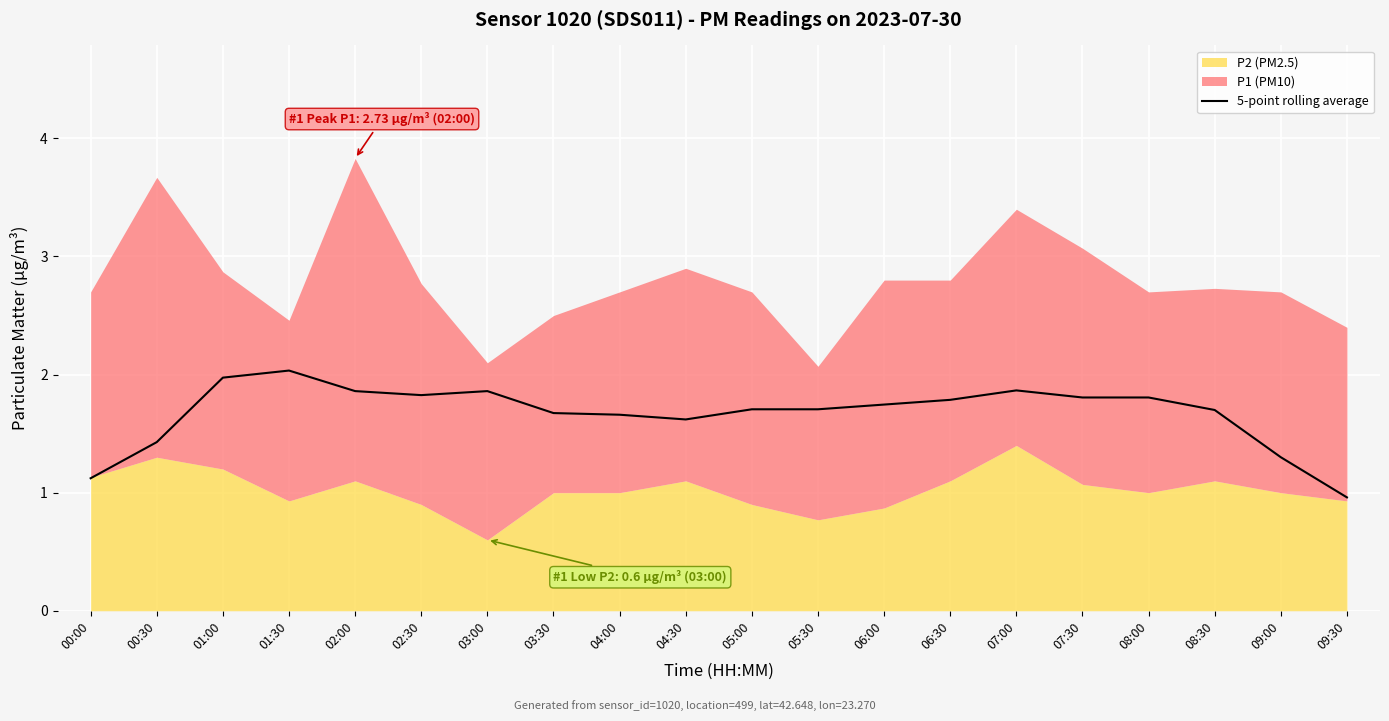

How many interior local peaks (higher than both neighbors) does the data have?

3